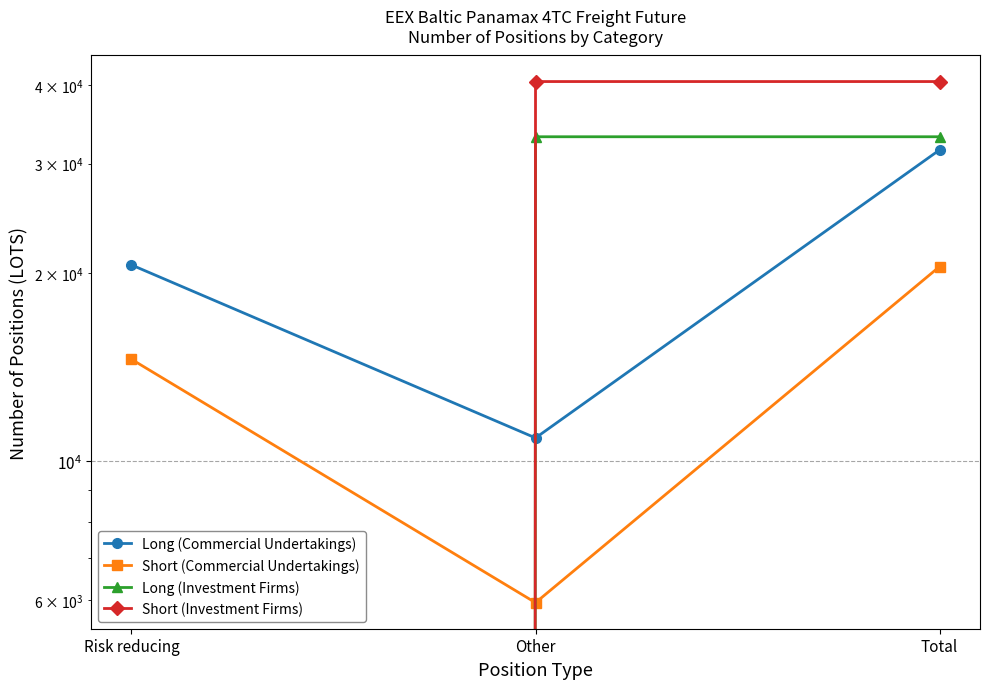

How many lines are shown in the chart?

4